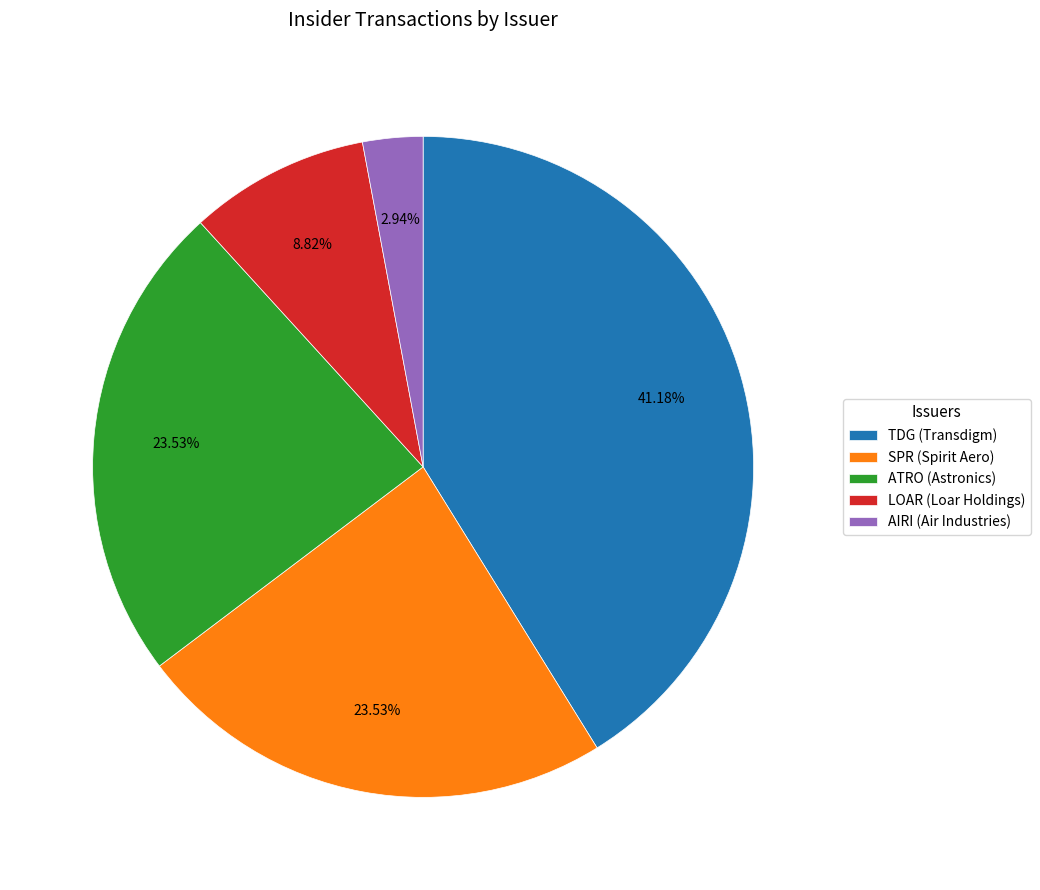

Approximately how many times larger is the value at SPR (Spirit Aero) compared to ATRO (Astronics)?

1.0